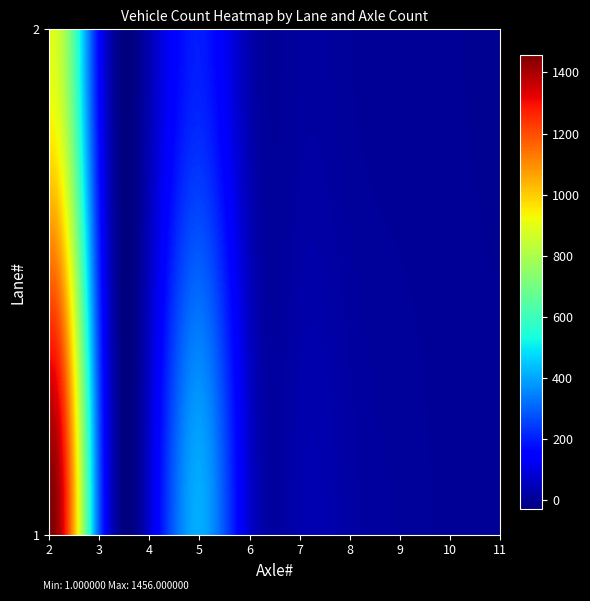

At which category is the sum across all series the highest?

2